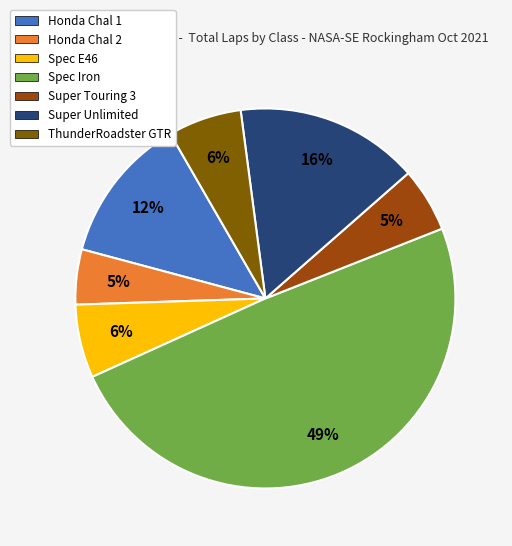

To the nearest percent, what percentage of the pie is Spec Iron?

49%